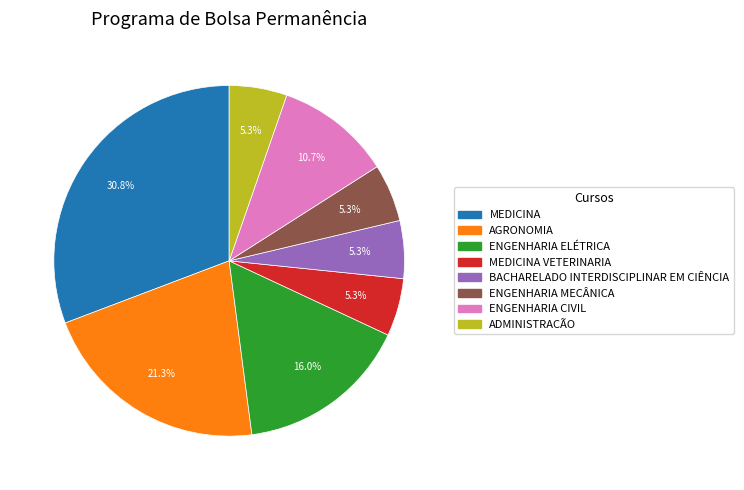

Is there a majority slice in this chart?

No